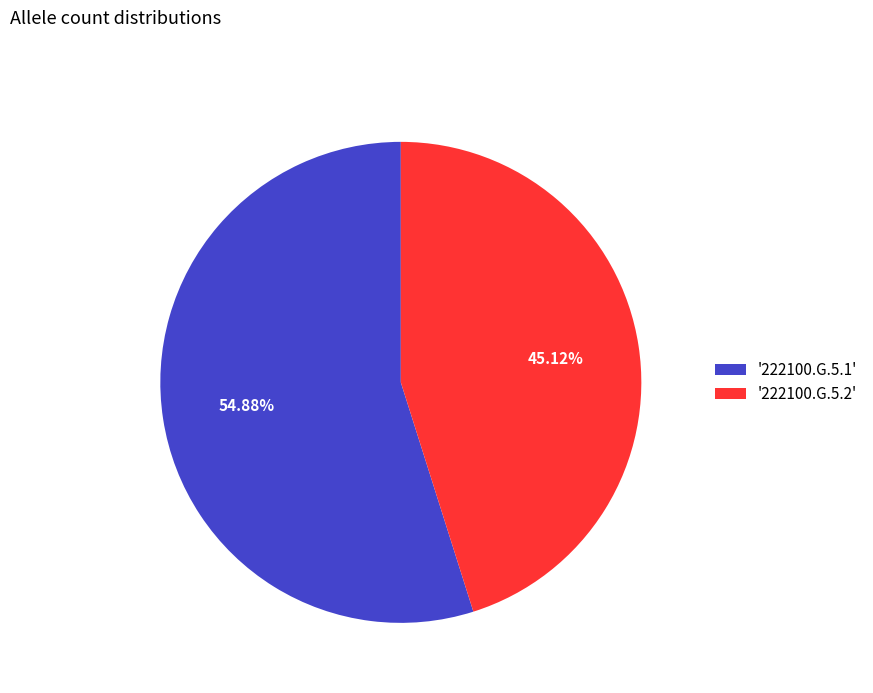

Is the sum of '222100.G.5.2' and '222100.G.5.1' greater than half?

Yes